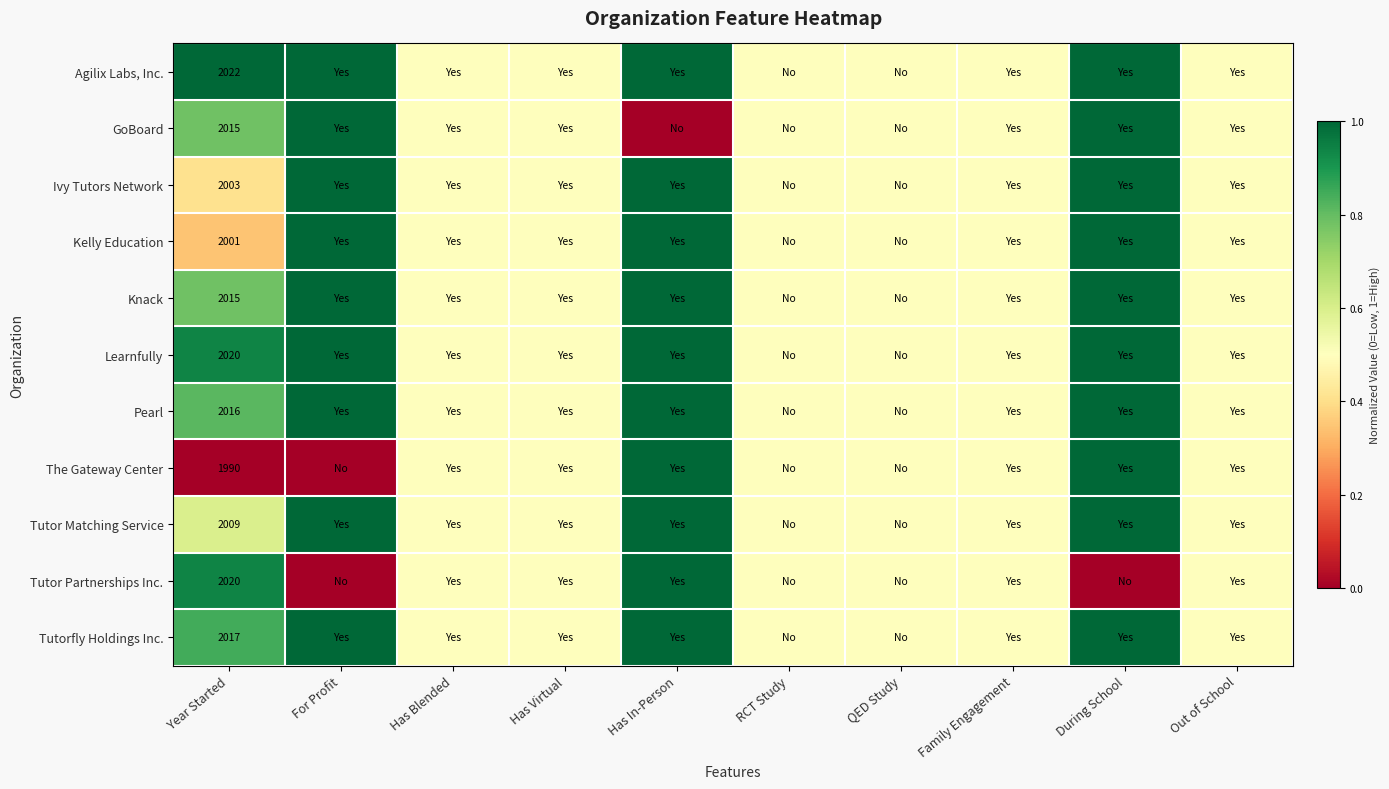

At which category is the sum across all series the highest?

Has In-Person